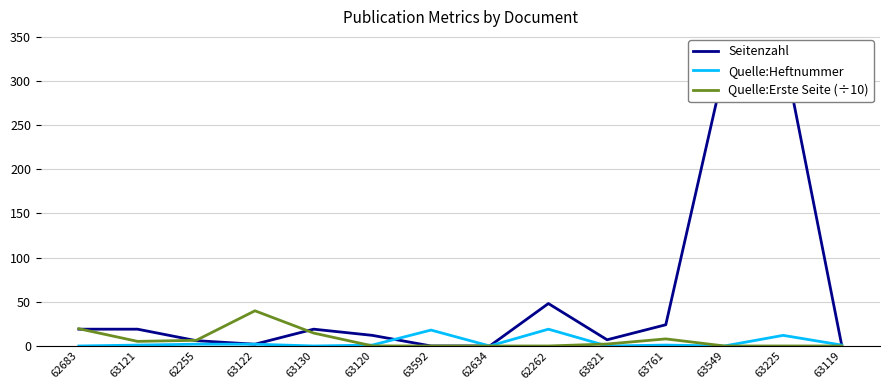

How many times do Quelle:Erste Seite (÷10) and Seitenzahl cross each other?

3